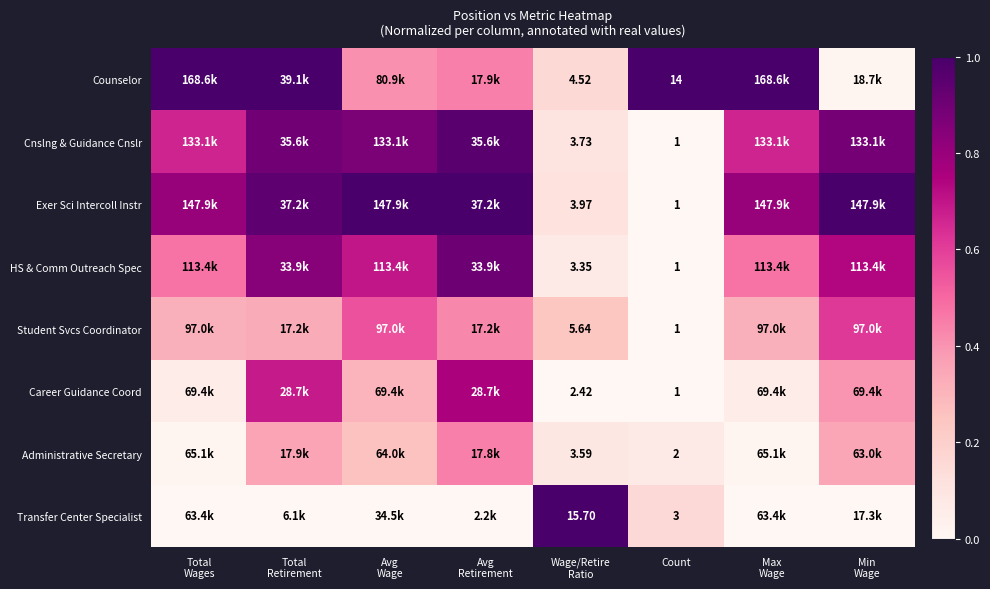

Which series has the largest total across all categories?

Exer Sci Intercoll Instr